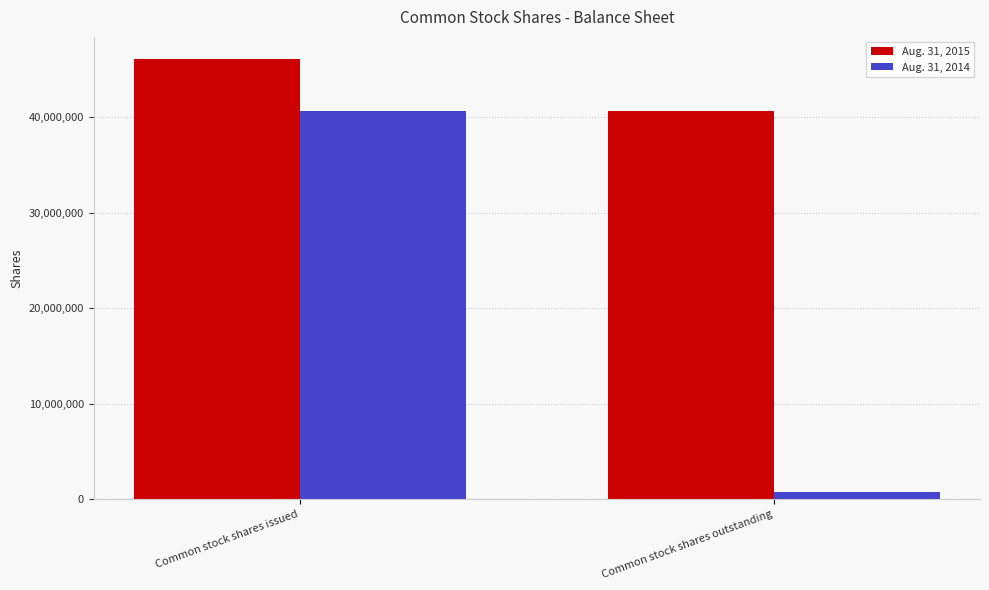

Where is Aug. 31, 2015 nearest to the value 43426389?

Common stock shares outstanding